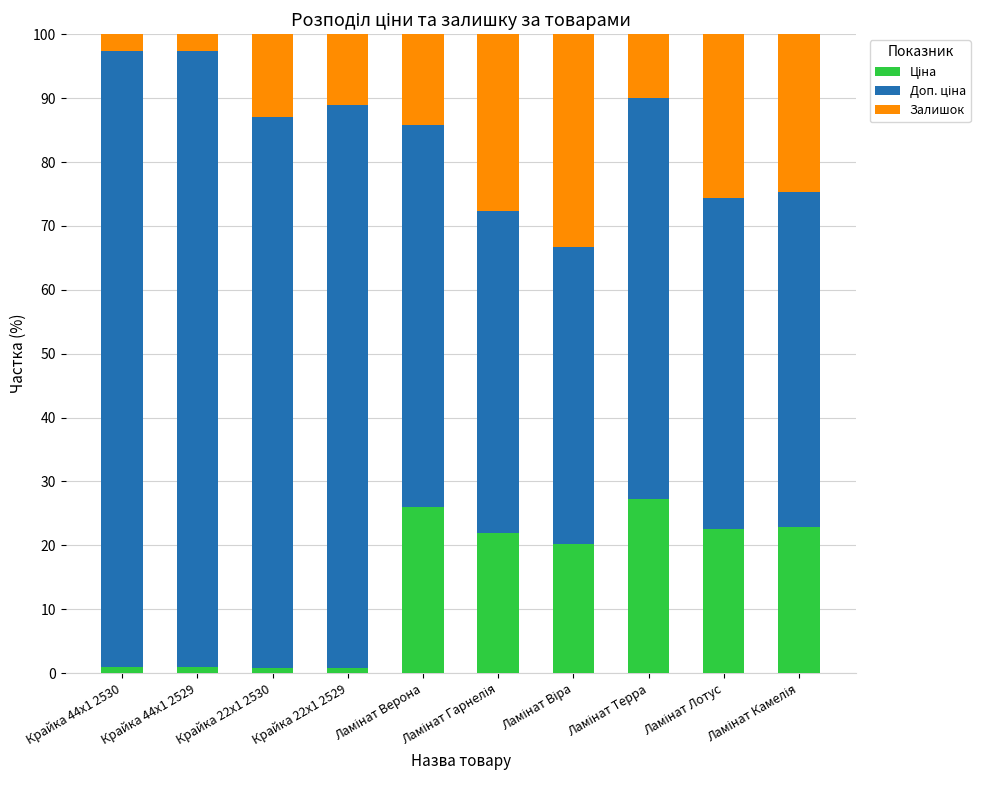

At which label does Ціна reach its peak?

Ламінат Терра